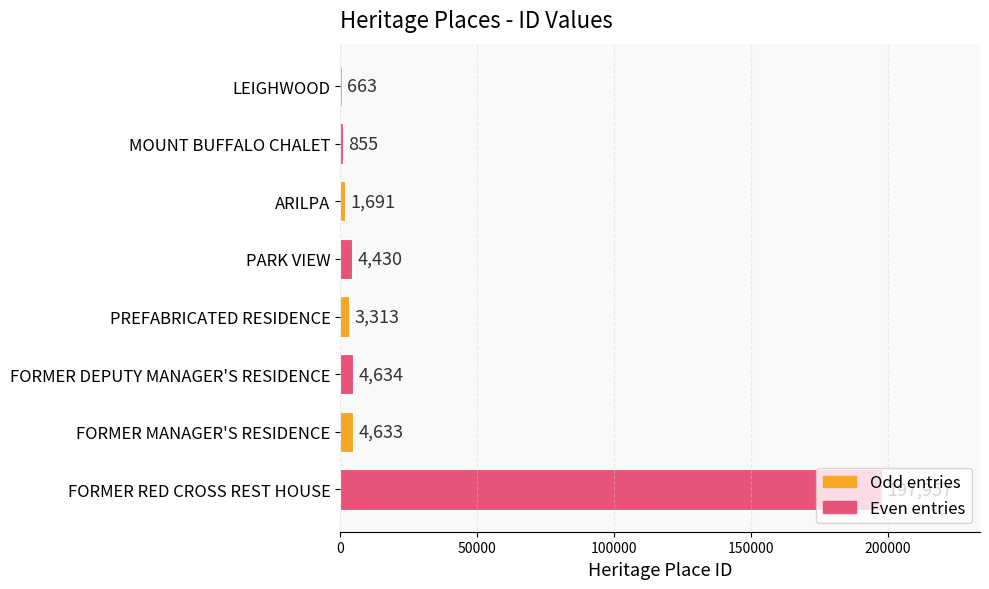

True or false: the data shows 663 at LEIGHWOOD.

True